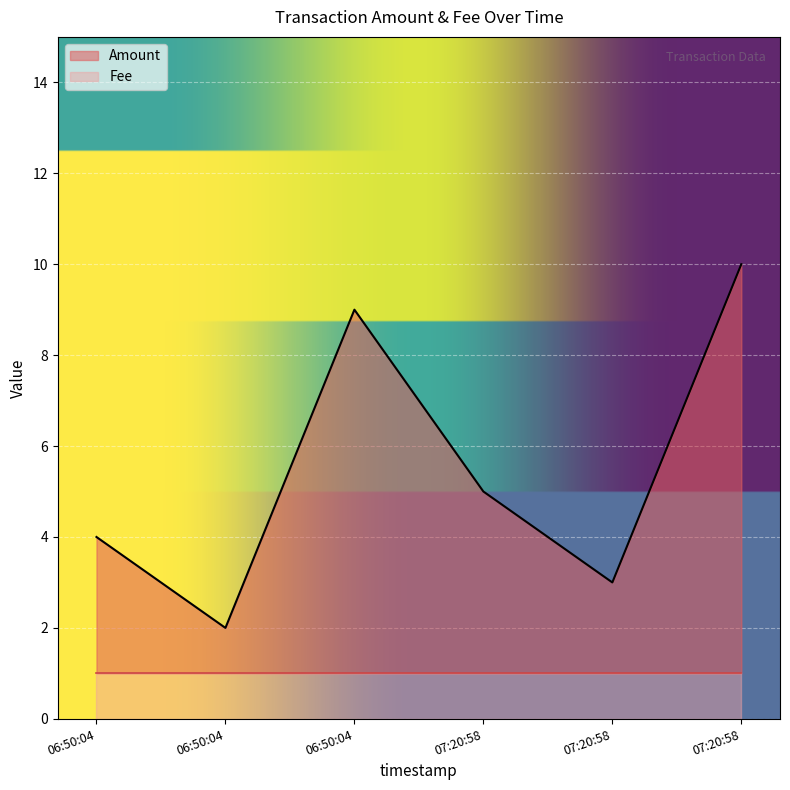

How many categories are shown in the chart?

6